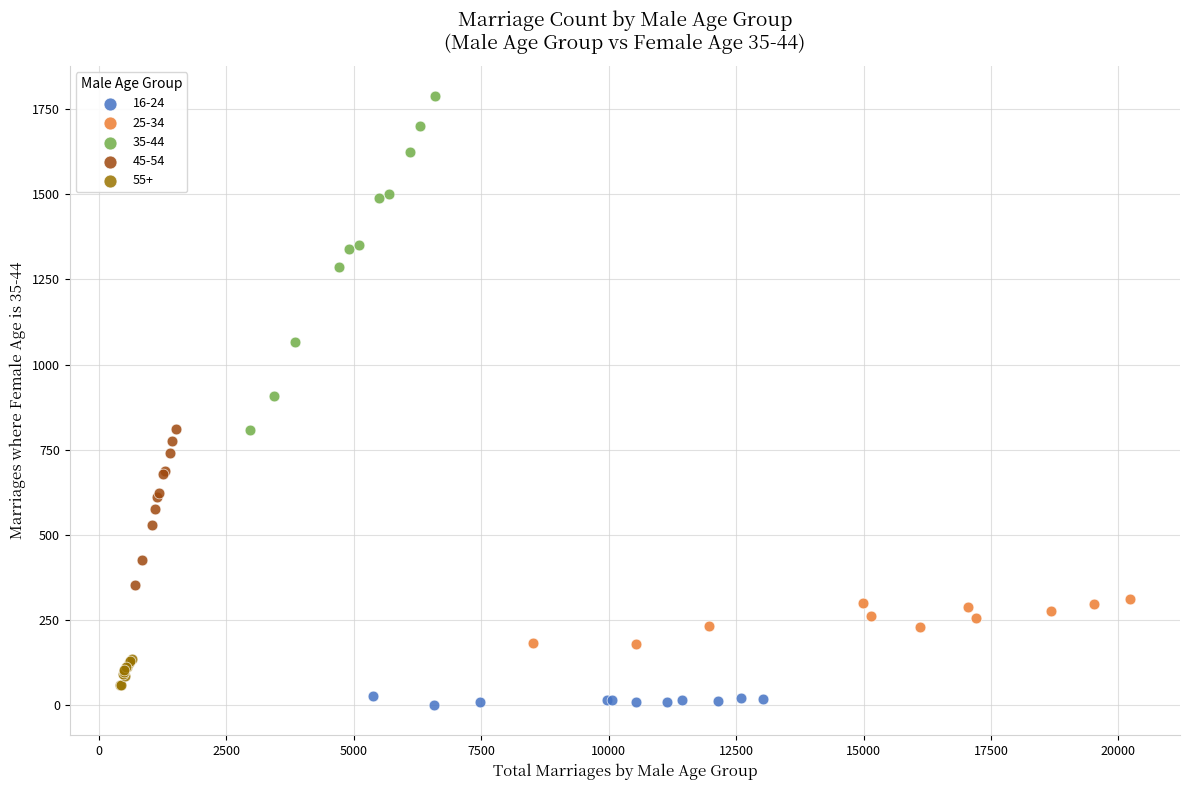

What are all the series names shown in the legend?

16-24, 25-34, 35-44, 45-54, 55+